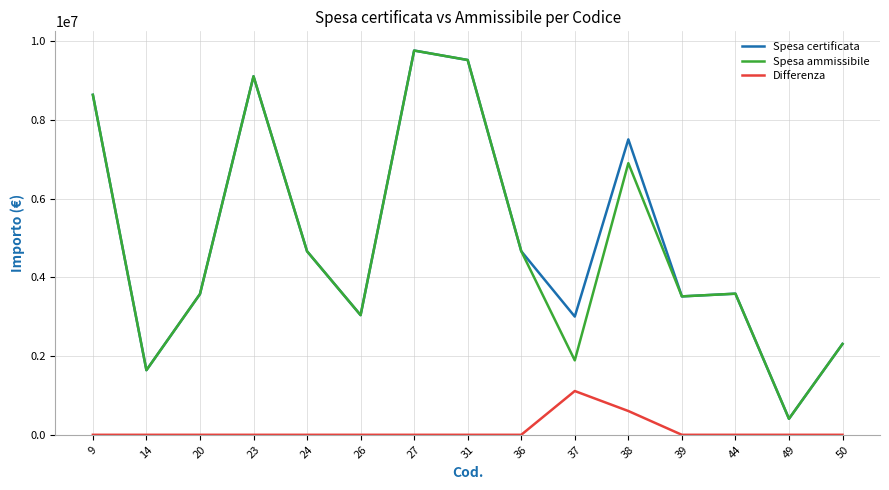

At which label does Spesa certificata first exceed 3583483?

9